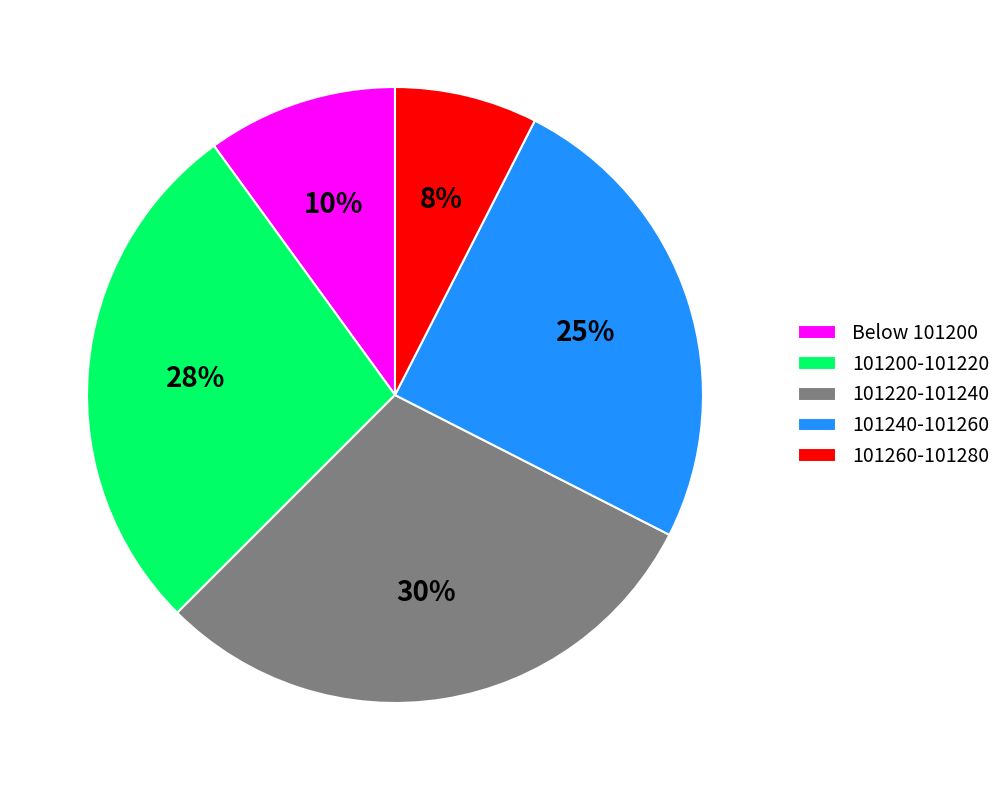

How many segments does this pie chart have?

5